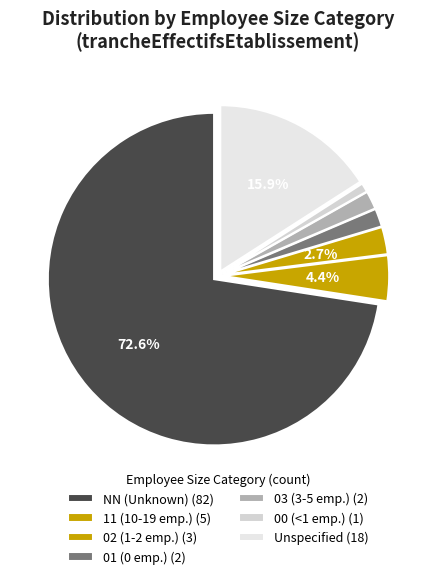

Count the number of slices in the pie.

7